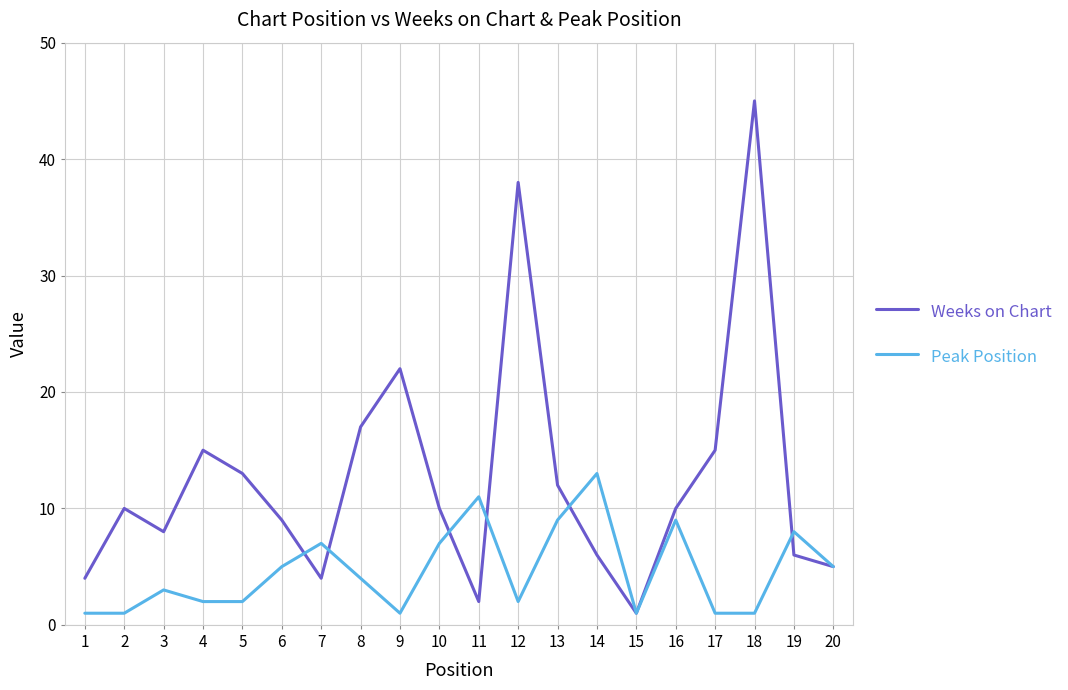

At which label is Weeks on Chart closest to 23?

9